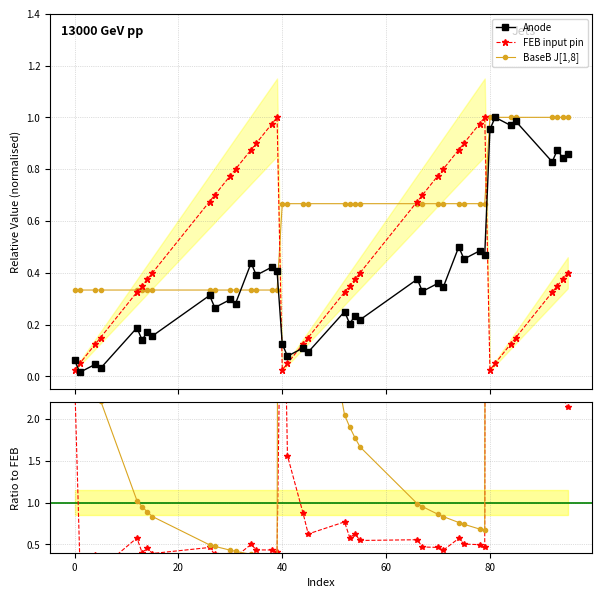

True or false: Anode and FEB input pin intersect in this chart.

True